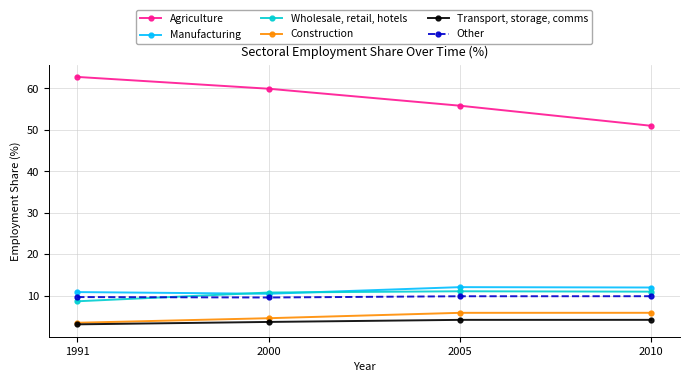

True or false: Transport, storage, comms and Other intersect in this chart.

False